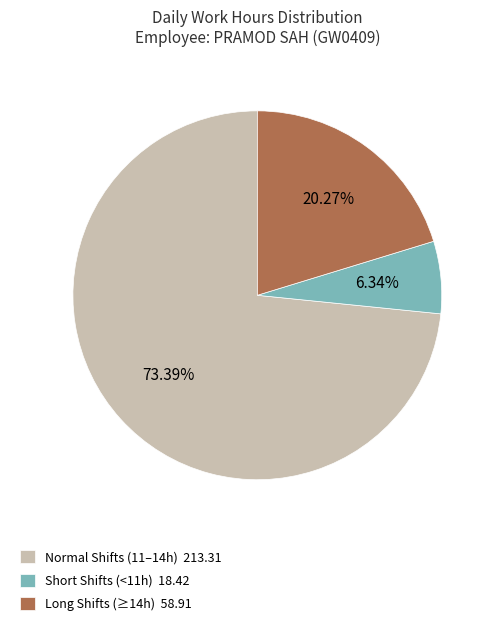

Does any single category account for the majority?

Yes